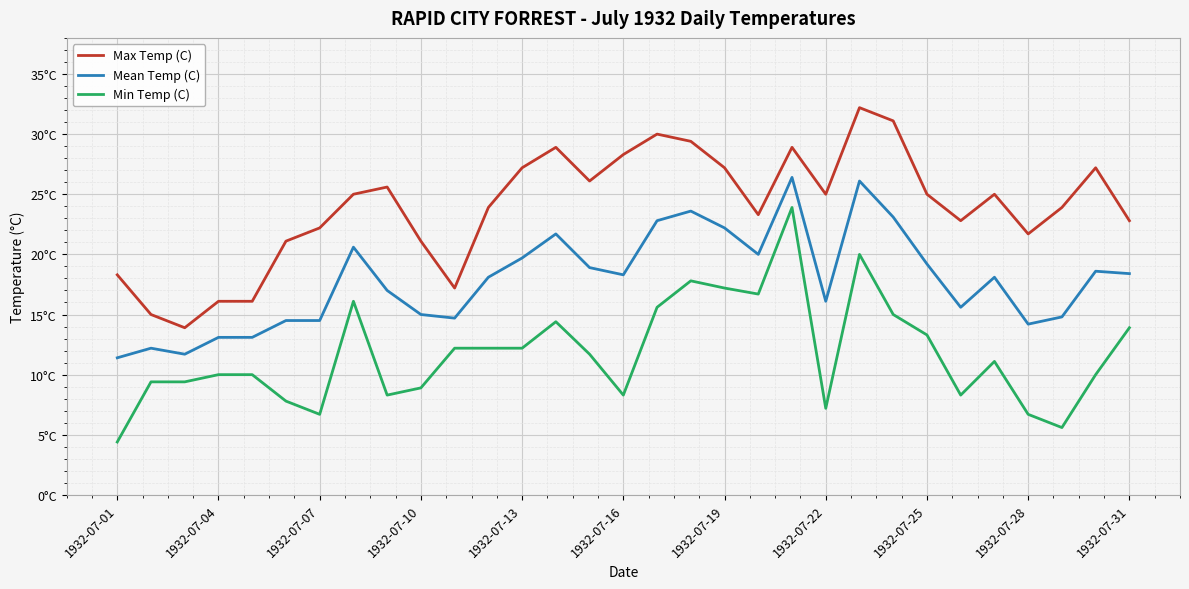

Which category has the lowest value in the Mean Temp (C) series?

1932-07-01